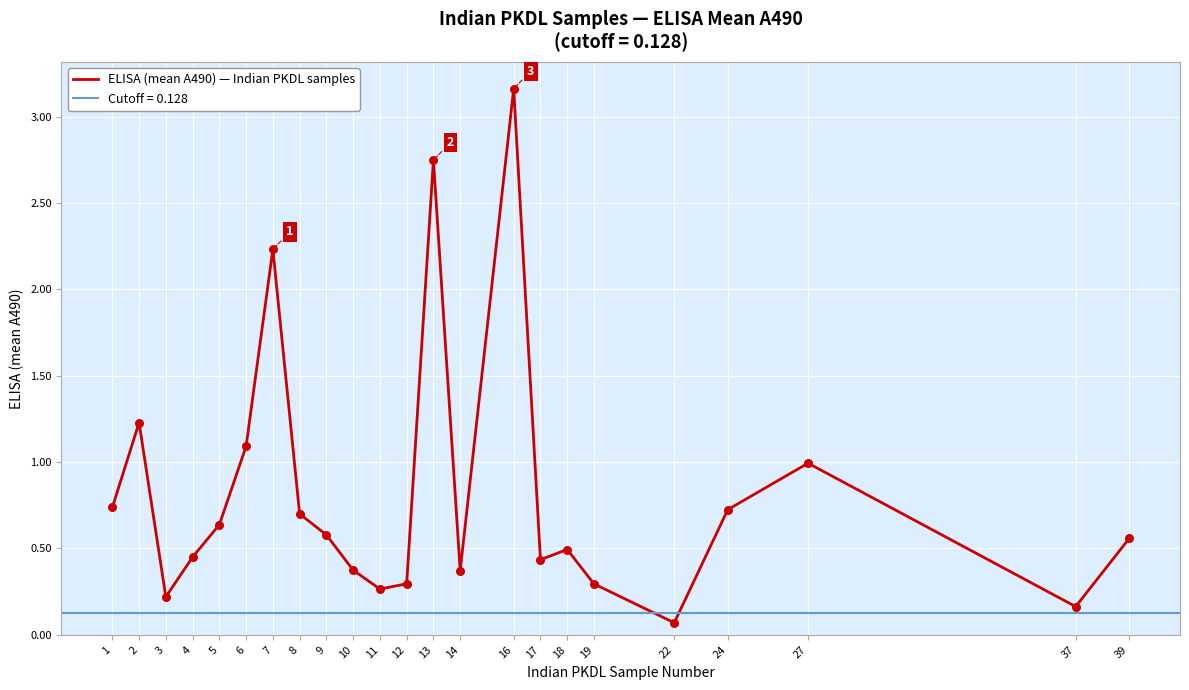

What is the change in value from 8 to 16?

+2.5